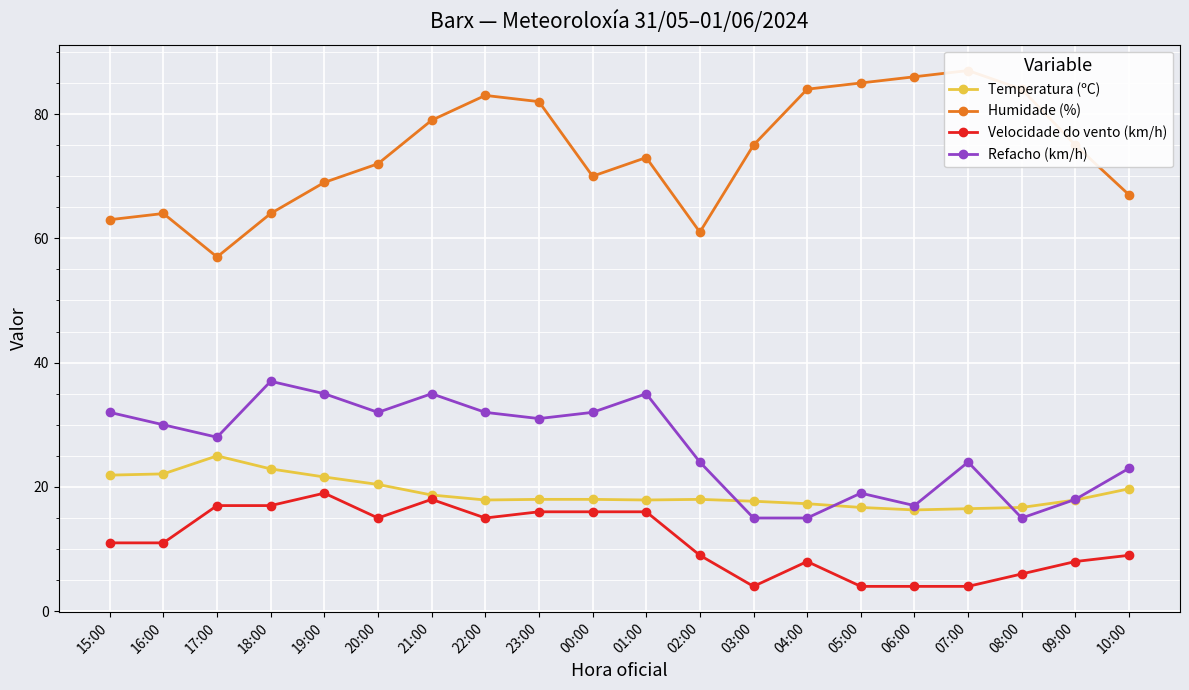

Which series has the widest spread of values?

Humidade (%)